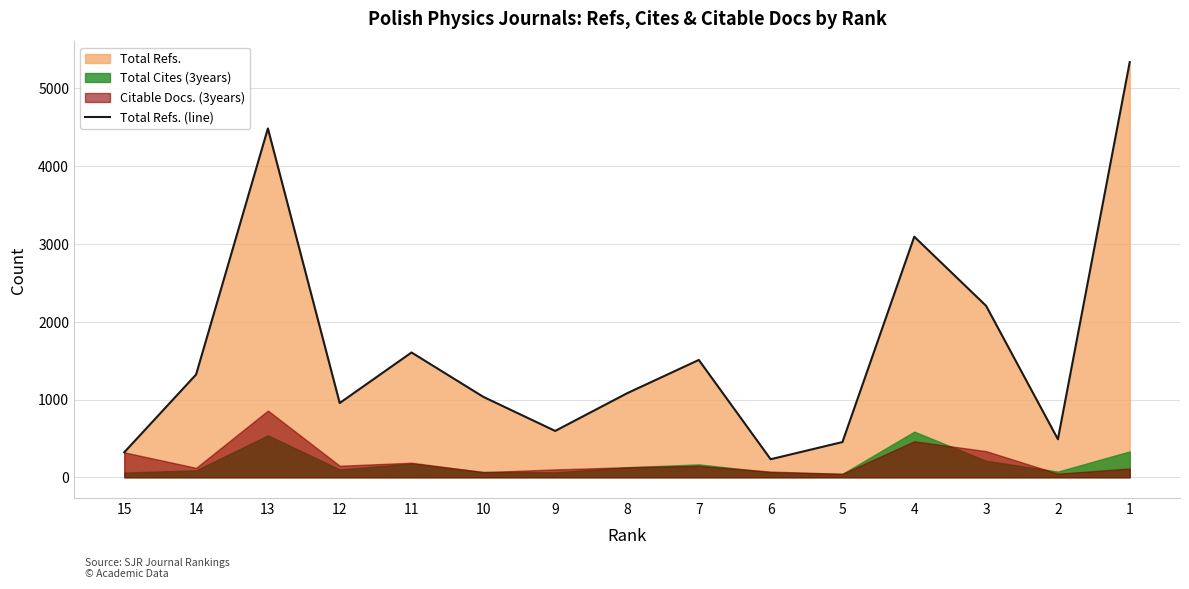

Rank the categories by value from lowest to highest.

6, 15, 5, 2, 9, 12, 10, 8, 14, 7, 11, 3, 4, 13, 1